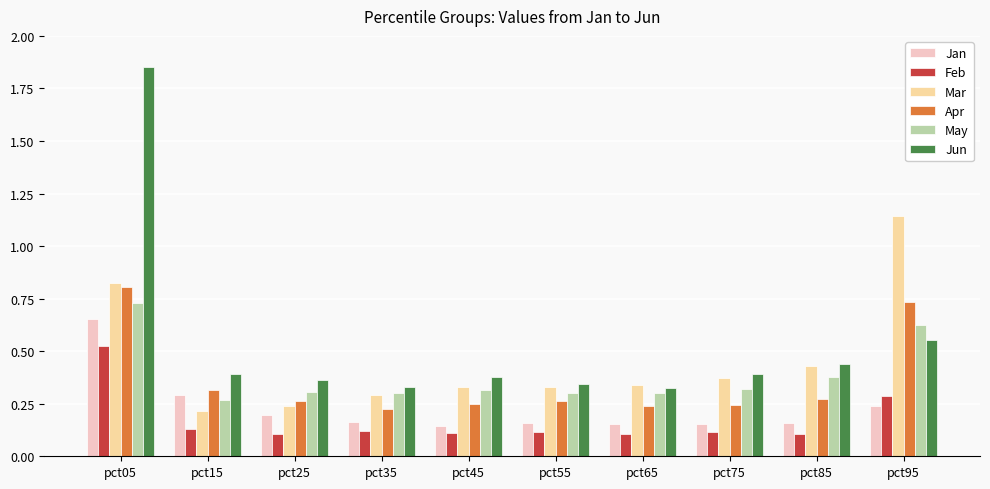

What is the difference between the maximum and minimum values in the Mar series?

0.9